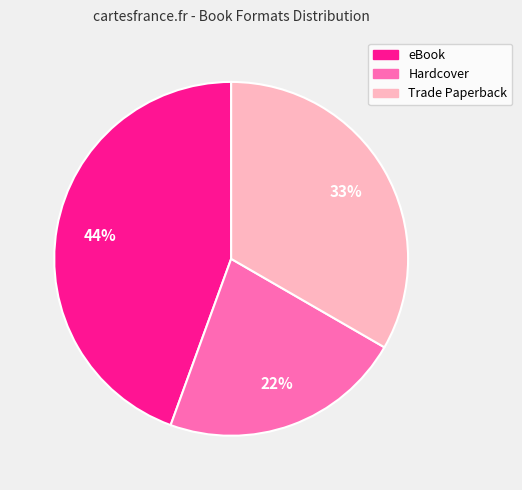

Does Hardcover represent more than half of the total?

No